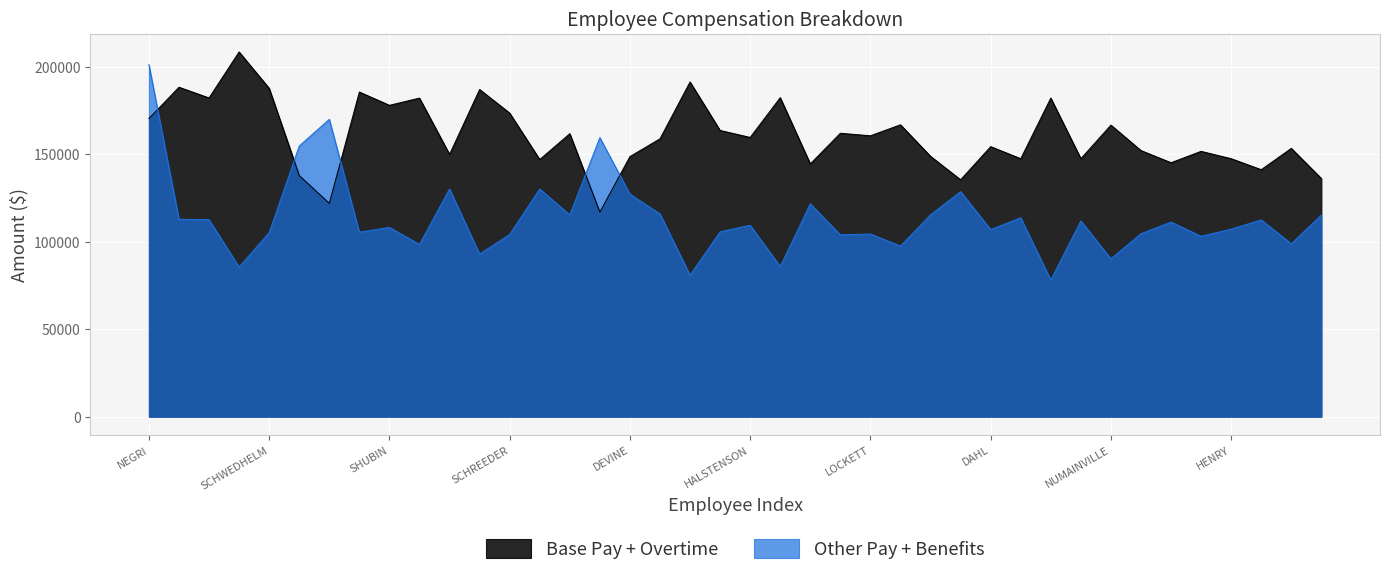

Rank the series by their average value, from lowest to highest.

Other Pay + Benefits, Base Pay + Overtime